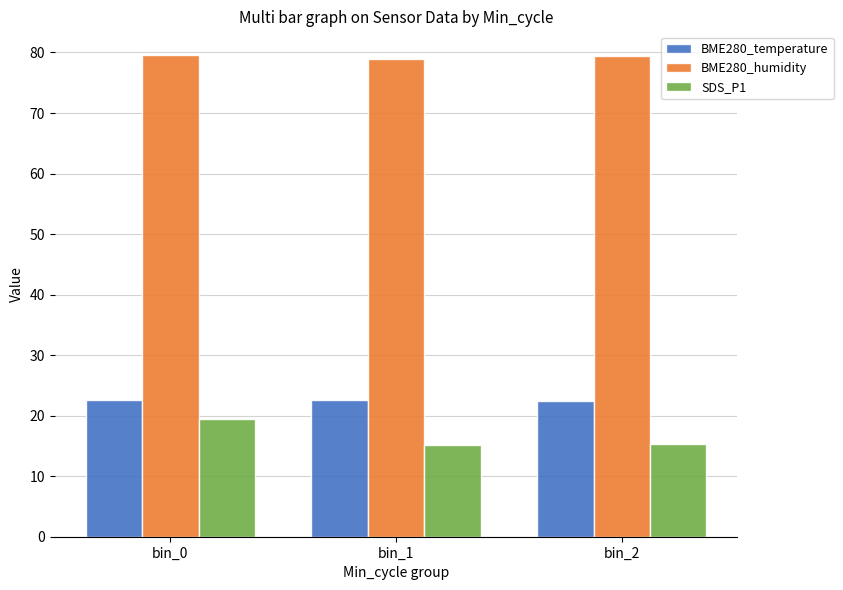

What is the average value of the BME280_temperature series?

22.5